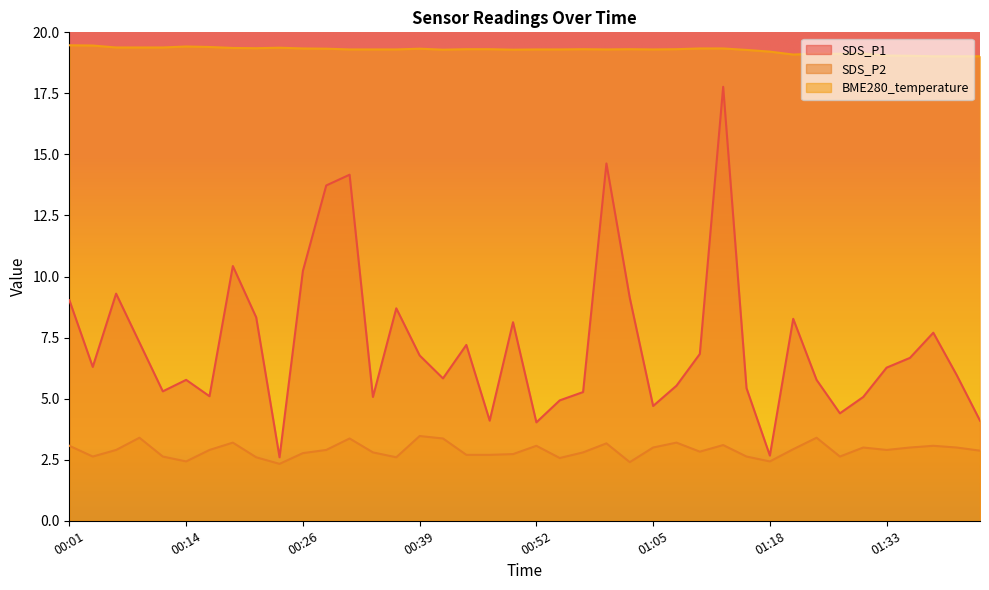

At how many categories does at least one series exceed 2?

40